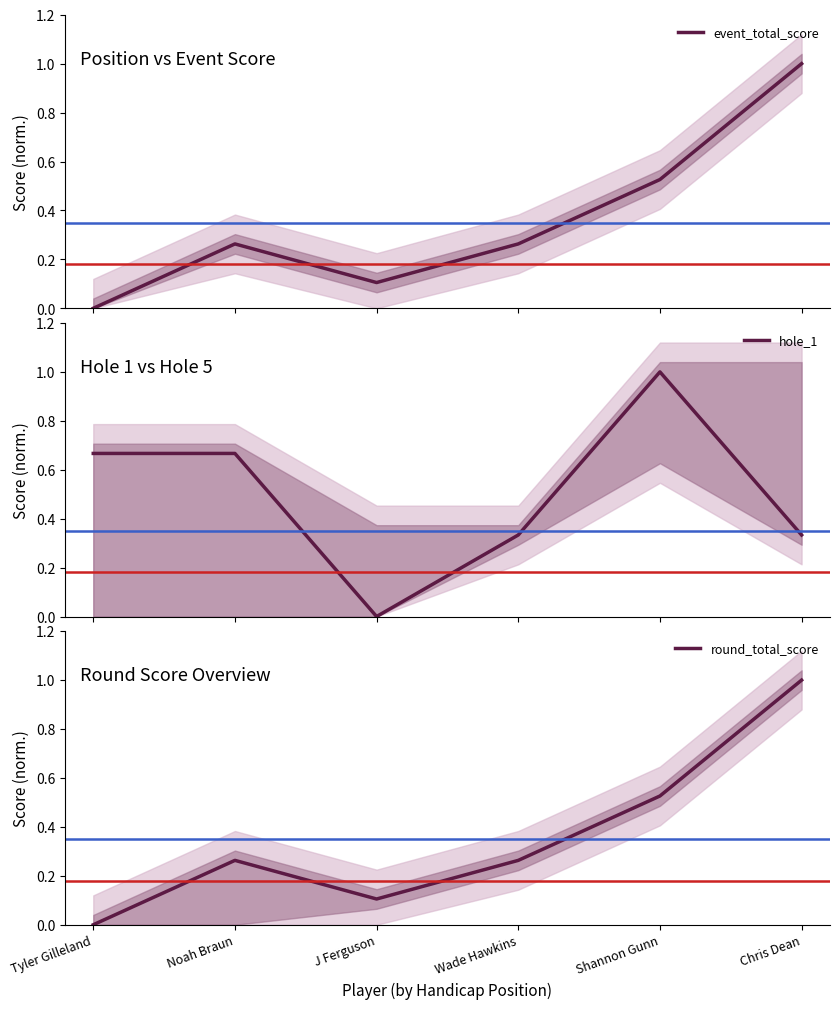

Is this an area chart (filled region under the line)?

No